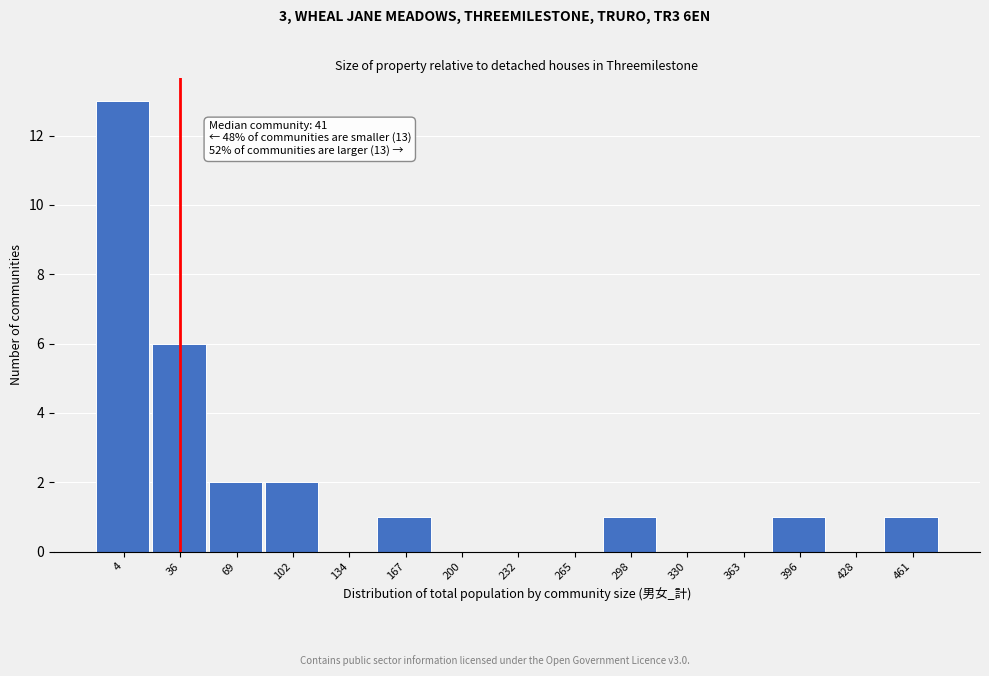

Reading right to left, what are all the values shown in this chart?

461=1	428=0	396=1	363=0	330=0	298=1	265=0	232=0	200=0	167=1	134=0	102=2	69=2	36=6	4=13